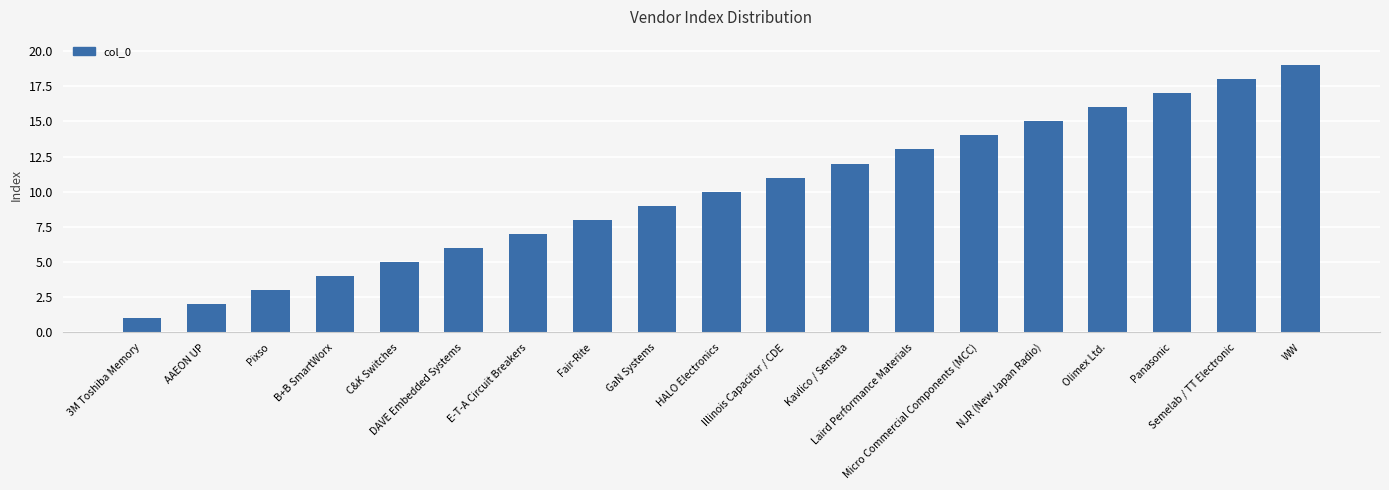

The value at Fair-Rite is 11. True or false?

False